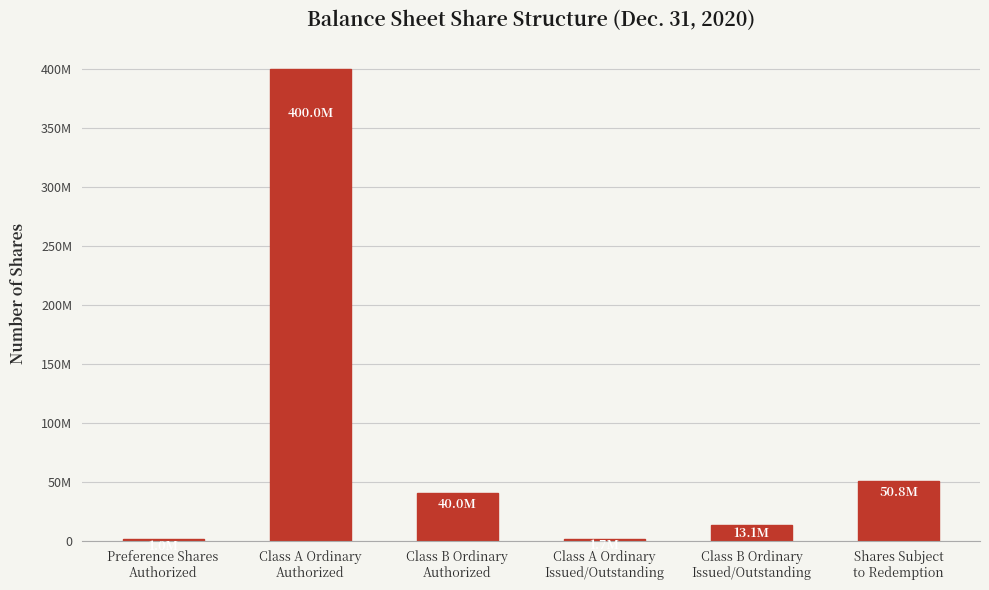

True or false: the data shows 614543795 at Class A Ordinary
Authorized.

False